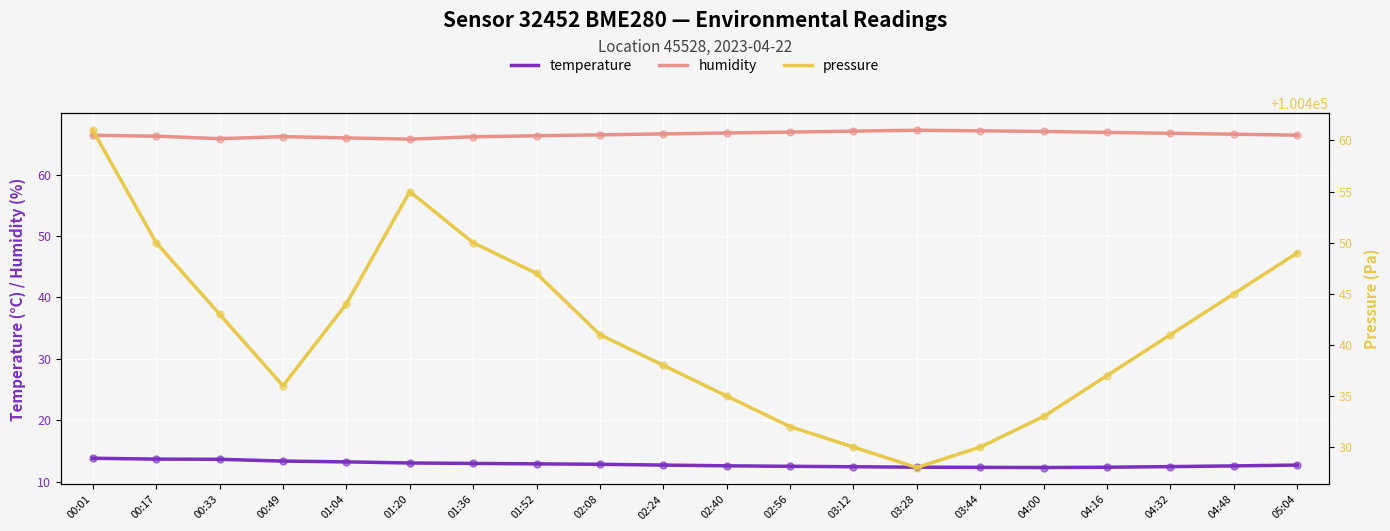

Is the value of pressure at 01:52 greater than the value of temperature at 05:04?

Yes